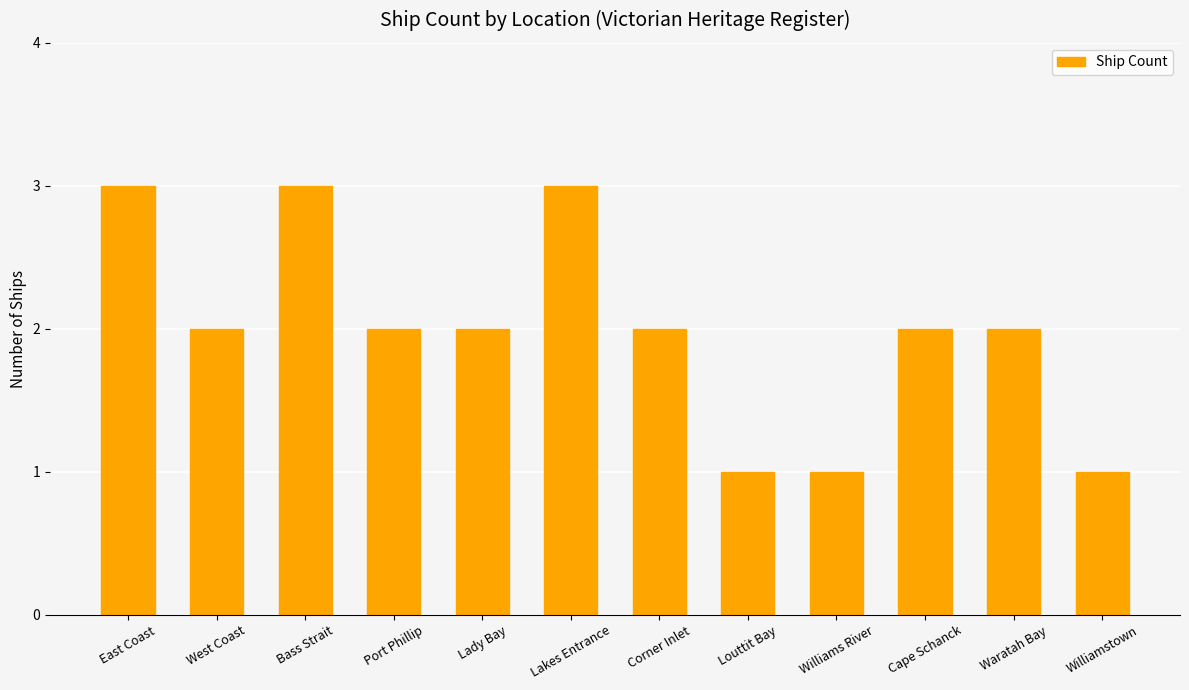

What is the sum of the values at Lakes Entrance and Louttit Bay?

4